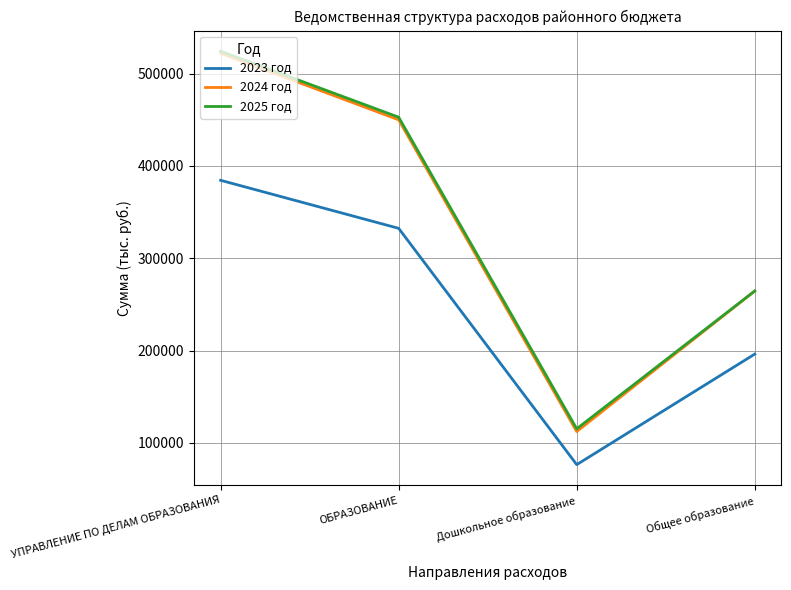

Rank the categories by 2023 год value from highest to lowest.

УПРАВЛЕНИЕ ПО ДЕЛАМ ОБРАЗОВАНИЯ, ОБРАЗОВАНИЕ, Общее образование, Дошкольное образование